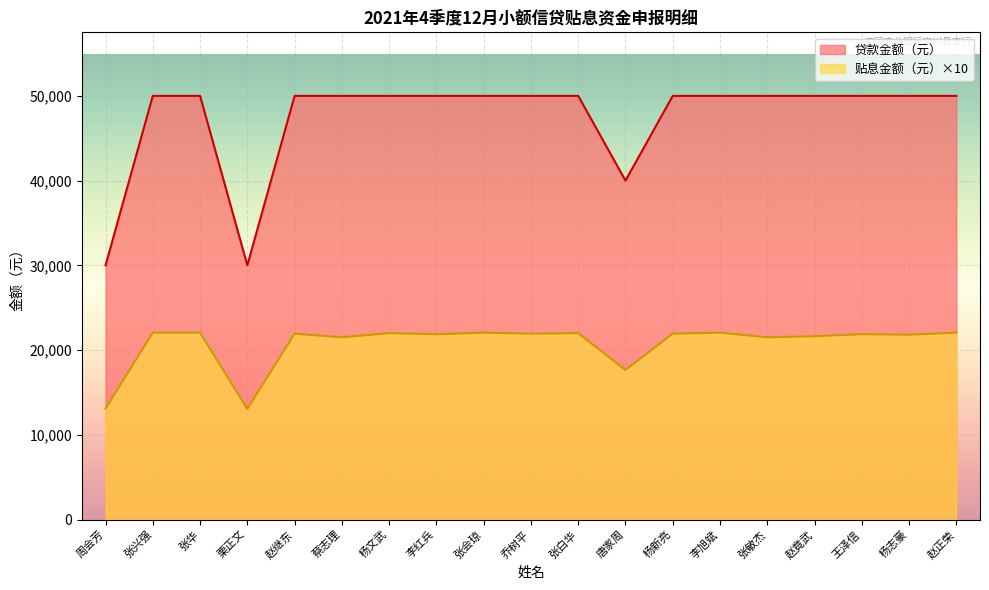

How many lines are shown in the chart?

2